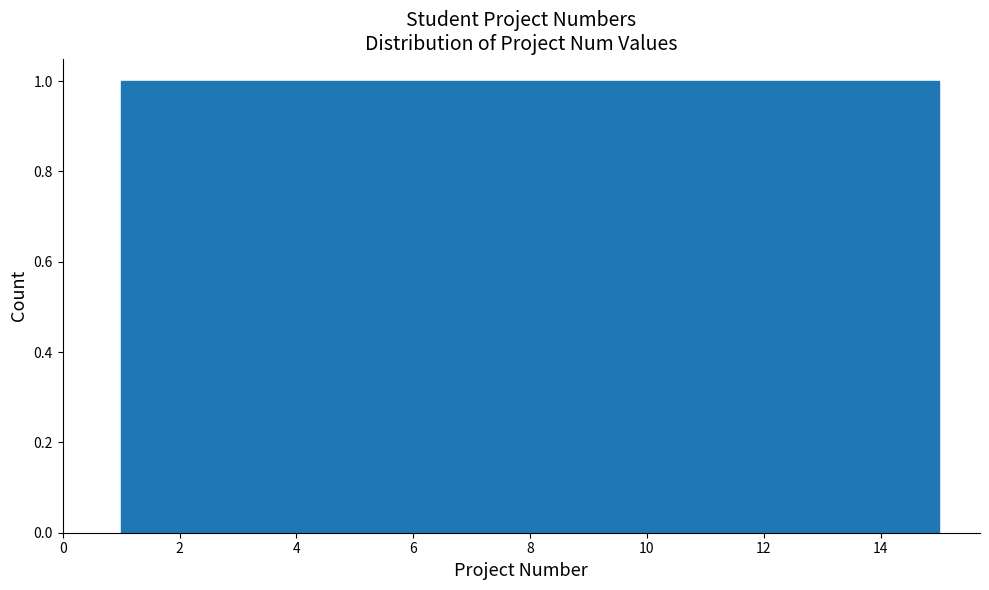

How tall is the bar that spans 13.2 to 14.0 on the x-axis? Neither the bar edges nor the heights are printed on the chart, so give them approximately, as read against the axes.

1